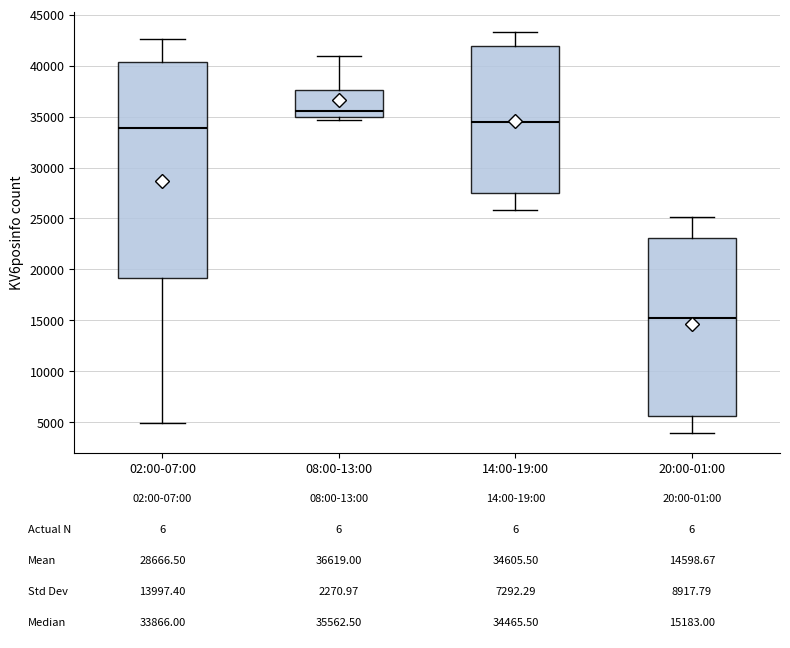

Which box is the tallest, from its lower edge to its upper edge?

02:00-07:00